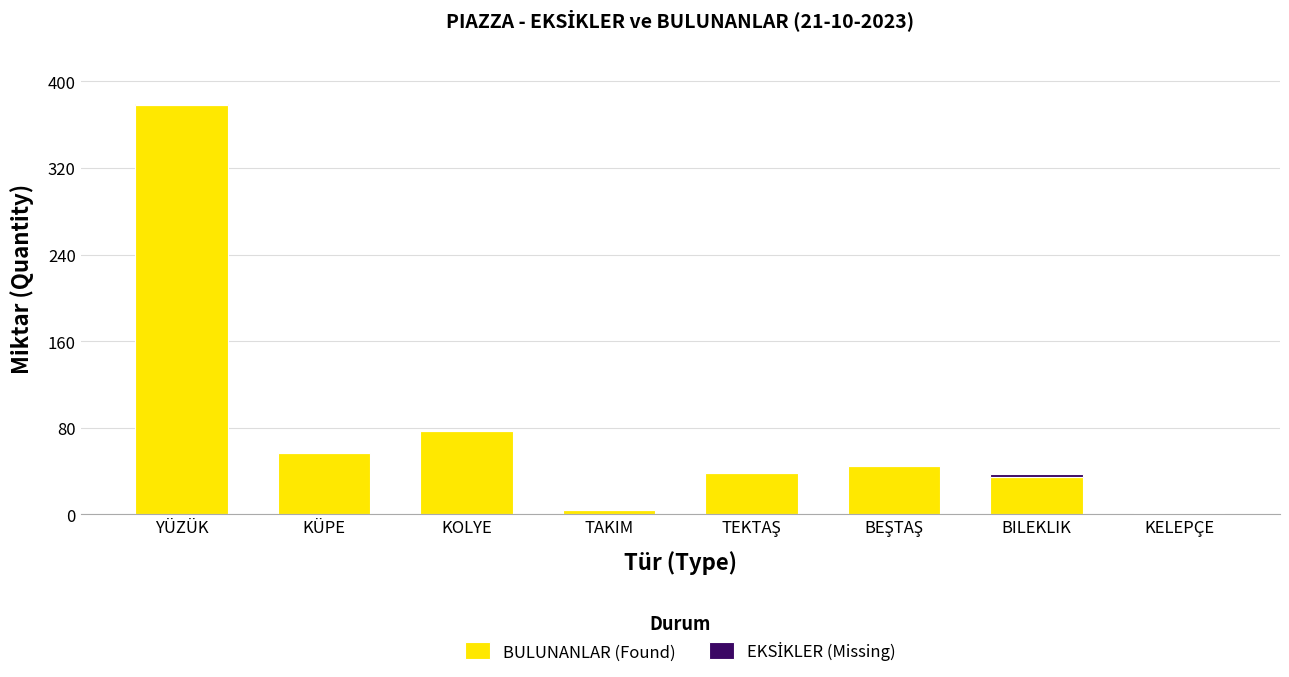

The BULUNANLAR (Found) series shows 60 at BILEKLIK. True or false?

False